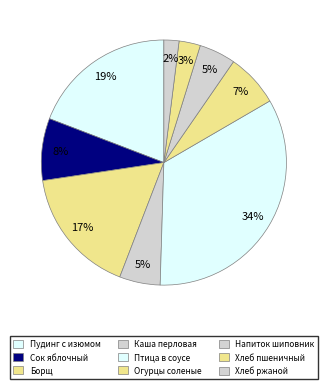

To the nearest percent, what is the average slice percentage?

11%